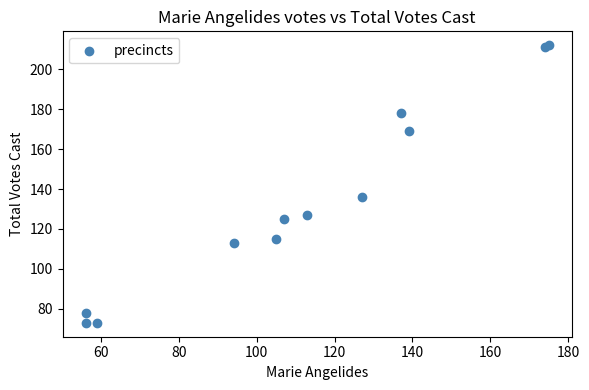

What Y value in the scatter plot is closest to 142?

136